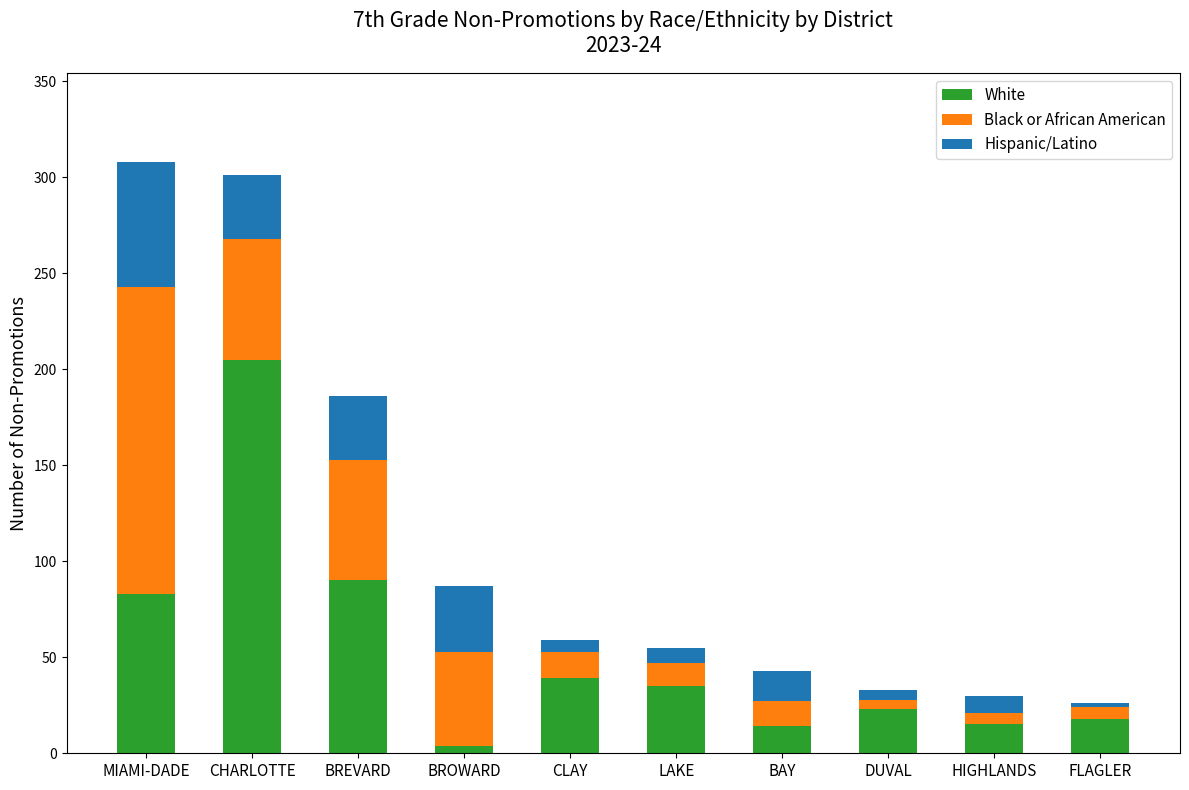

The White series shows 90 at BREVARD. True or false?

True